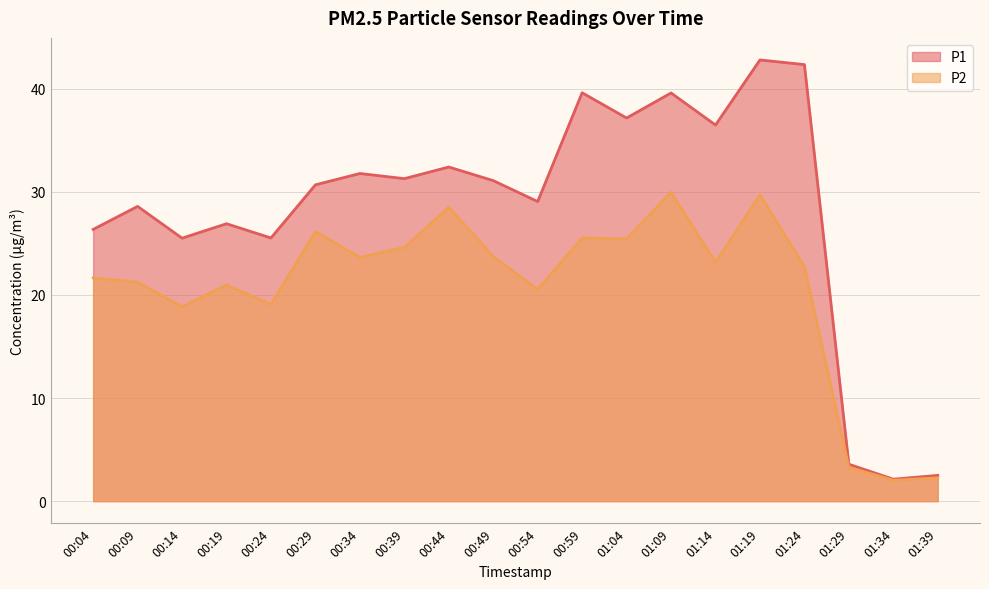

How many lines are shown in the chart?

2